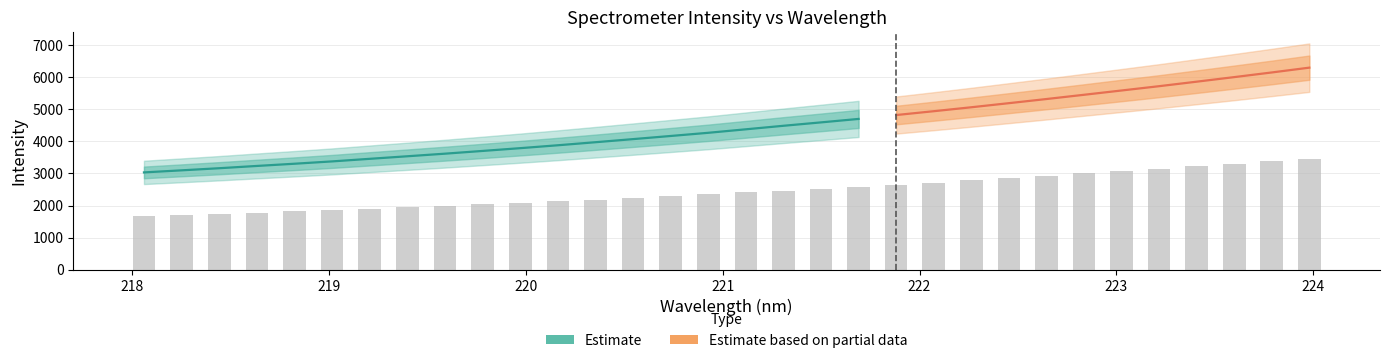

Rank the categories by y value from lowest to highest.

0, 1, 2, 3, 4, 5, 6, 7, 8, 9, 10, 11, 12, 13, 14, 15, 16, 17, 18, 19, 20, 21, 22, 23, 24, 25, 26, 27, 28, 29, 30, 31